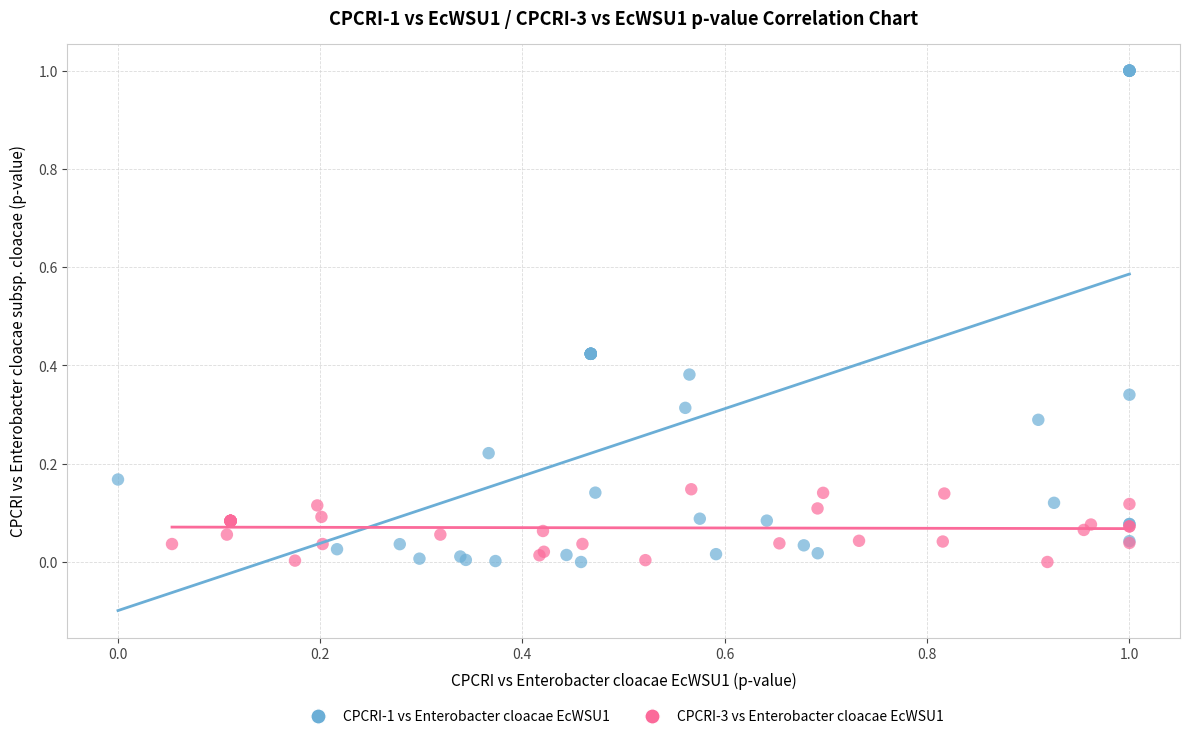

Which series has the widest spread of Y values?

CPCRI-1 vs Enterobacter cloacae EcWSU1